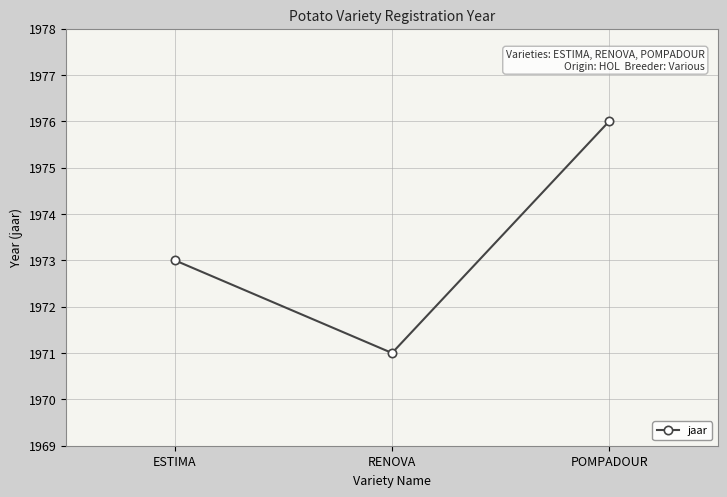

Does the chart display data point markers on the line(s)?

Yes